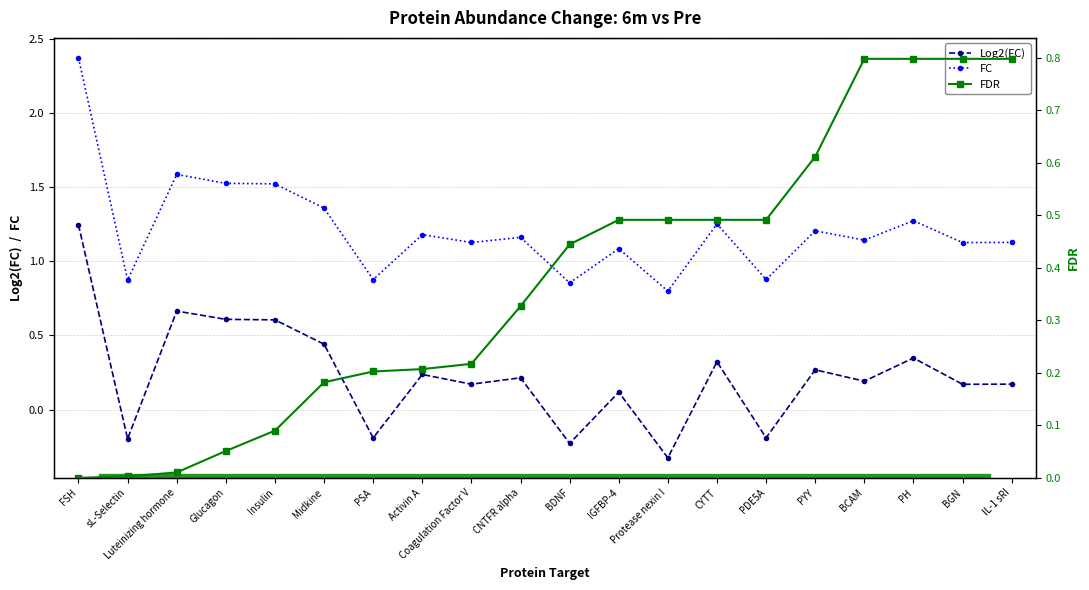

Reading right to left, extract all data points from this chart.

Log2(FC): IL-1 sRI=0.2	BGN=0.2	PH=0.3	BCAM=0.2	PYY=0.3	PDE5A=-0.2	CYTT=0.3	Protease nexin I=-0.3	IGFBP-4=0.1	BDNF=-0.2	CNTFR alpha=0.2	Coagulation Factor V=0.2	Activin A=0.2	PSA=-0.2	Midkine=0.4	Insulin=0.6	Glucagon=0.6	Luteinizing hormone=0.7	sL-Selectin=-0.2	FSH=1.2
FC: IL-1 sRI=1.1	BGN=1.1	PH=1.3	BCAM=1.1	PYY=1.2	PDE5A=0.9	CYTT=1.3	Protease nexin I=0.8	IGFBP-4=1.1	BDNF=0.9	CNTFR alpha=1.2	Coagulation Factor V=1.1	Activin A=1.2	PSA=0.9	Midkine=1.4	Insulin=1.5	Glucagon=1.5	Luteinizing hormone=1.6	sL-Selectin=0.9	FSH=2.4
FDR: IL-1 sRI=0.8	BGN=0.8	PH=0.8	BCAM=0.8	PYY=0.6	PDE5A=0.5	CYTT=0.5	Protease nexin I=0.5	IGFBP-4=0.5	BDNF=0.4	CNTFR alpha=0.3	Coagulation Factor V=0.2	Activin A=0.2	PSA=0.2	Midkine=0.2	Insulin=0.1	Glucagon=0.1	Luteinizing hormone=0.0	sL-Selectin=0.0	FSH=0.0